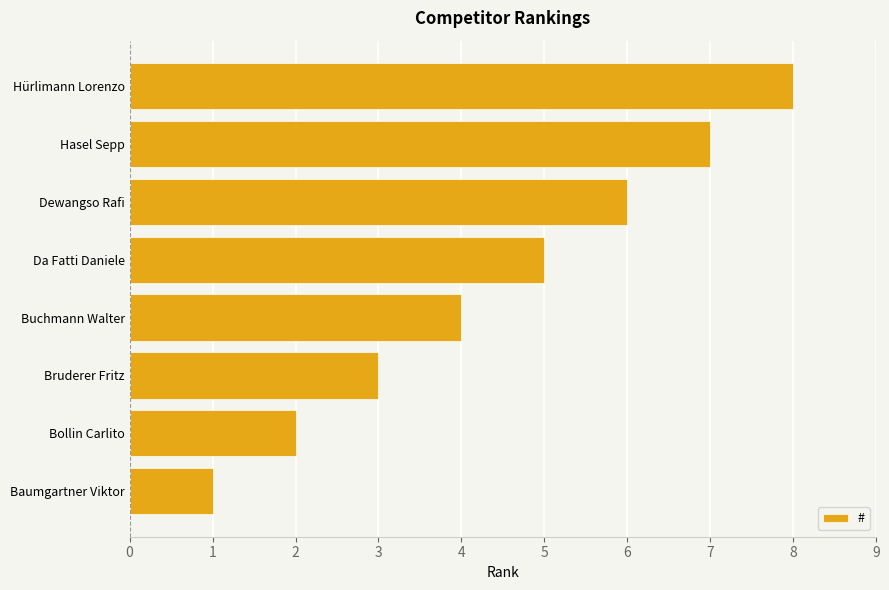

How many values are between 3 and 7?

5